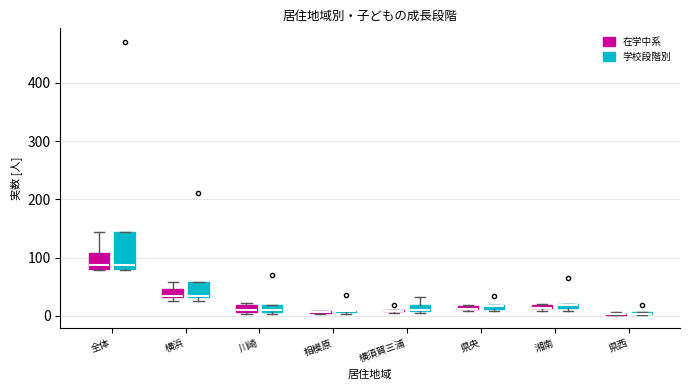

Comparing the boxes themselves (not the whiskers), which one is the tallest?

全体 (学校段階別)